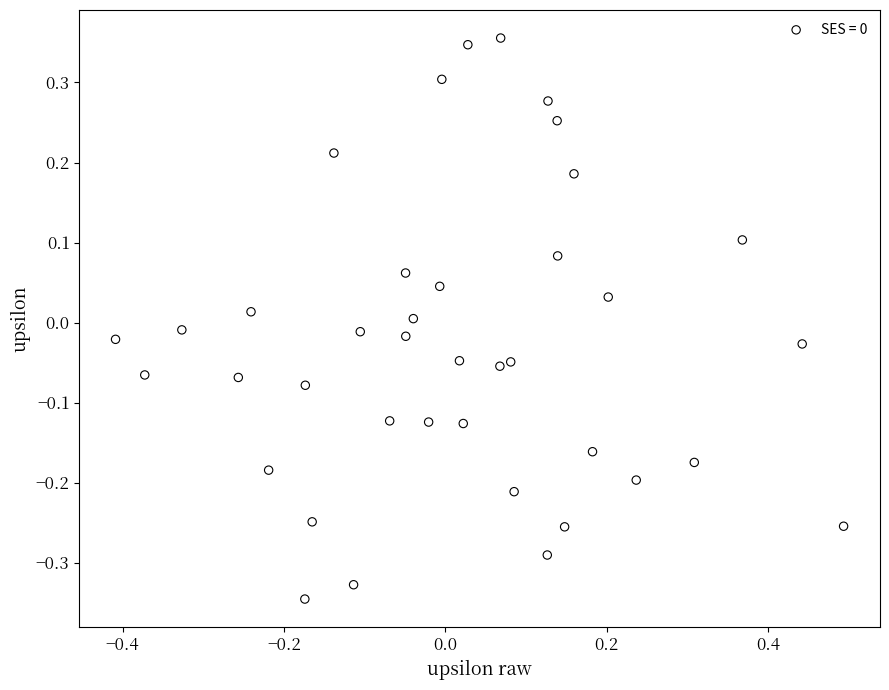

What is the range of X values (max minus min)?

0.9